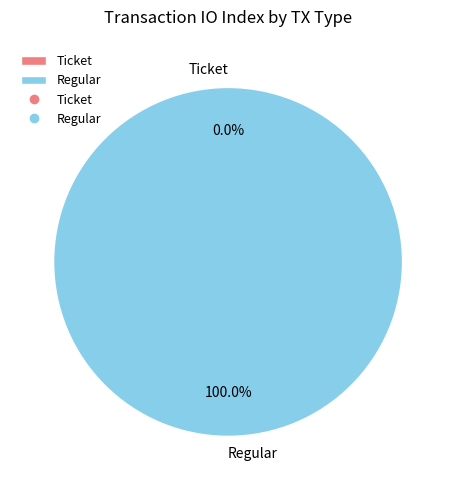

Is there any slice that represents more than half of the pie?

Yes